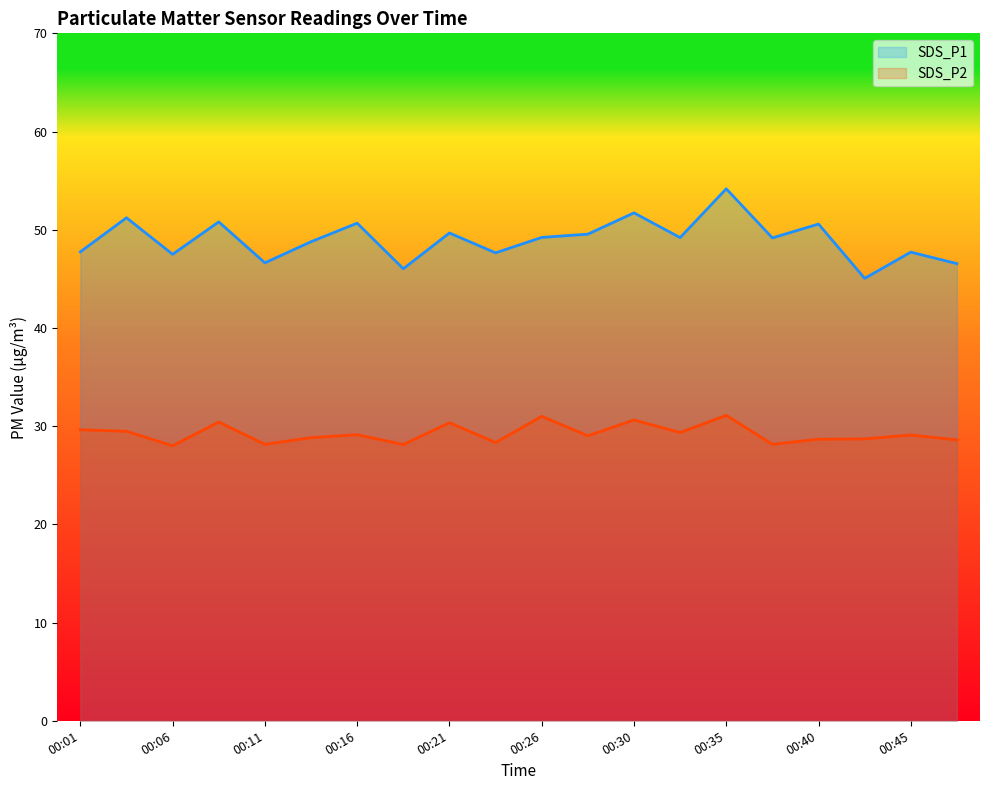

What is the minimum value shown in the chart?

28.0